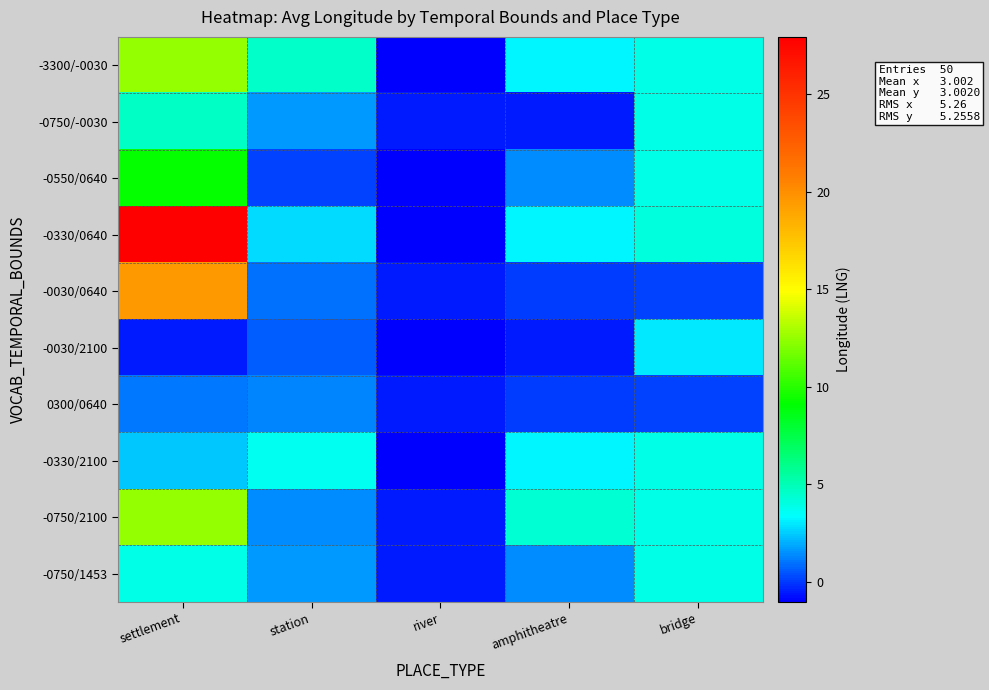

Reading right to left, list all the values displayed in this chart.

-3300/-0030: bridge=3.9	amphitheatre=3.2	river=-1.0	station=4.5	settlement=12.5
-0750/-0030: bridge=3.9	amphitheatre=-0.6	river=-0.6	station=1.7	settlement=4.6
-0550/0640: bridge=3.9	amphitheatre=1.4	river=-1.0	station=0.1	settlement=9.2
-0330/0640: bridge=4.1	amphitheatre=3.2	river=-1.0	station=2.8	settlement=28.0
-0030/0640: bridge=0.1	amphitheatre=0.0	river=-0.5	station=0.9	settlement=19.5
-0030/2100: bridge=3.0	amphitheatre=-0.6	river=-1.0	station=0.6	settlement=-0.6
0300/0640: bridge=0.1	amphitheatre=0.0	river=-0.5	station=1.3	settlement=1.1
-0330/2100: bridge=3.9	amphitheatre=3.2	river=-1.0	station=3.7	settlement=2.4
-0750/2100: bridge=3.9	amphitheatre=4.3	river=-0.6	station=1.4	settlement=12.5
-0750/1453: bridge=3.9	amphitheatre=1.4	river=-0.6	station=1.7	settlement=3.9